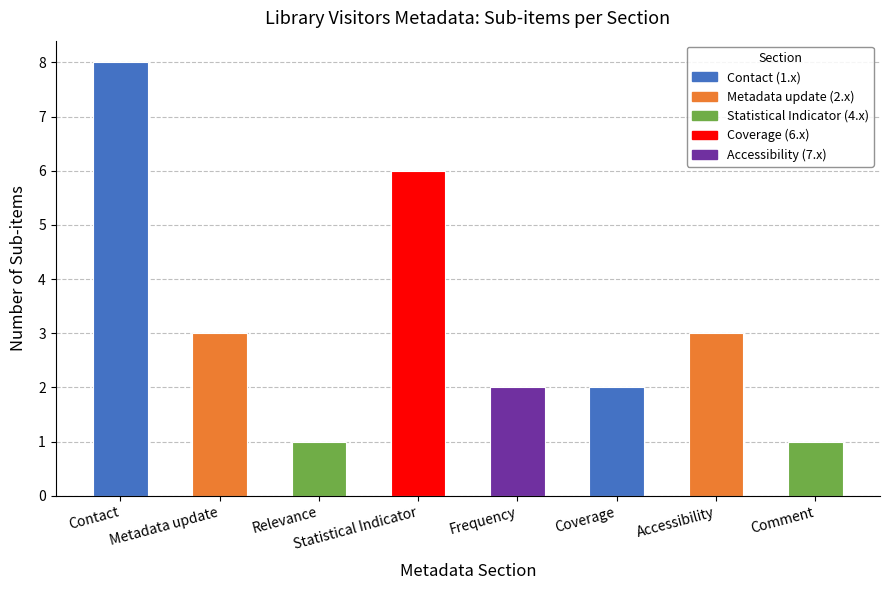

The chart shows a value of 3 at Coverage. True or false?

False